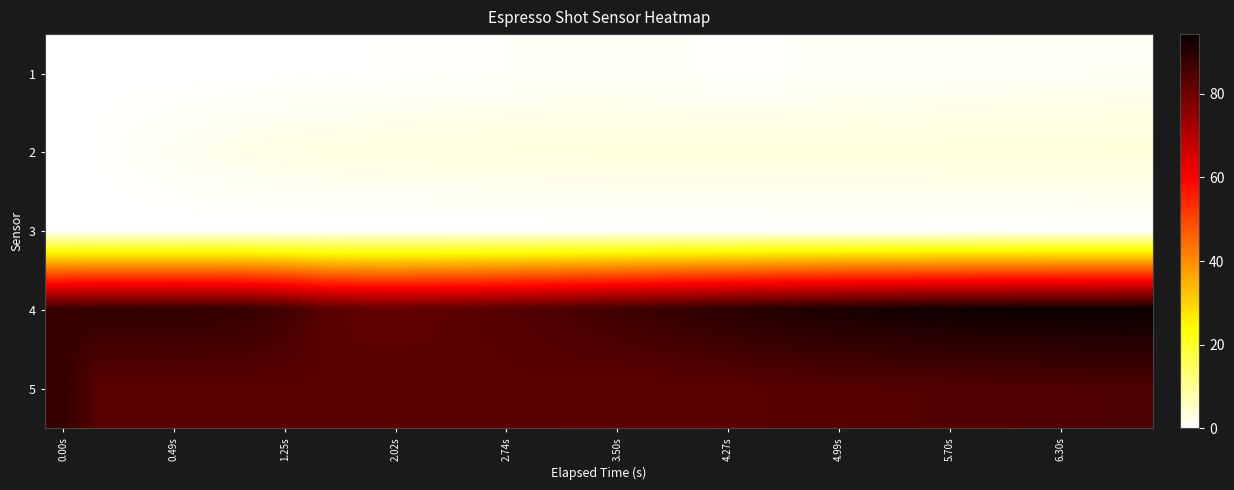

Reading left to right, extract all data points from this chart.

1: 0.0	0.2	0.2	0.2	0.2	0.3	0.3	0.3	0.3	0.5	0.7	0.6	0.7	0.9	1.0	0.9	0.9	0.7	0.6	0.6	0.8	0.9	0.9	0.8	1.1	1.1	1.2	1.2	1.3	1.4
2: 0.0	0.5	1.0	1.6	2.0	2.4	2.6	2.8	3.0	3.1	3.2	3.2	3.3	3.4	3.4	3.4	3.5	3.5	3.5	3.5	3.5	3.5	3.6	3.5	3.6	3.6	3.6	3.7	3.7	3.7
3: 0.0	0.0	0.0	0.0	0.0	0.0	0.0	0.0	0.0	0.0	0.0	0.0	0.0	0.0	0.0	0.0	0.0	0.0	0.0	0.0	0.0	0.0	0.0	0.0	0.1	0.1	0.1	0.2	0.2	0.3
4: 88.0	88.7	88.5	88.6	88.5	88.0	86.4	83.3	82.1	82.0	82.3	83.0	83.7	84.7	85.7	86.7	87.8	88.7	89.8	90.7	91.4	92.0	92.6	93.1	93.4	93.7	93.9	94.1	94.2	94.3
5: 88.0	82.9	83.0	83.0	83.0	83.1	83.0	83.0	83.0	83.0	83.0	83.0	83.0	83.0	82.8	82.6	82.7	82.8	83.0	83.2	83.5	83.7	83.8	84.0	84.1	84.2	84.4	84.5	84.7	84.8